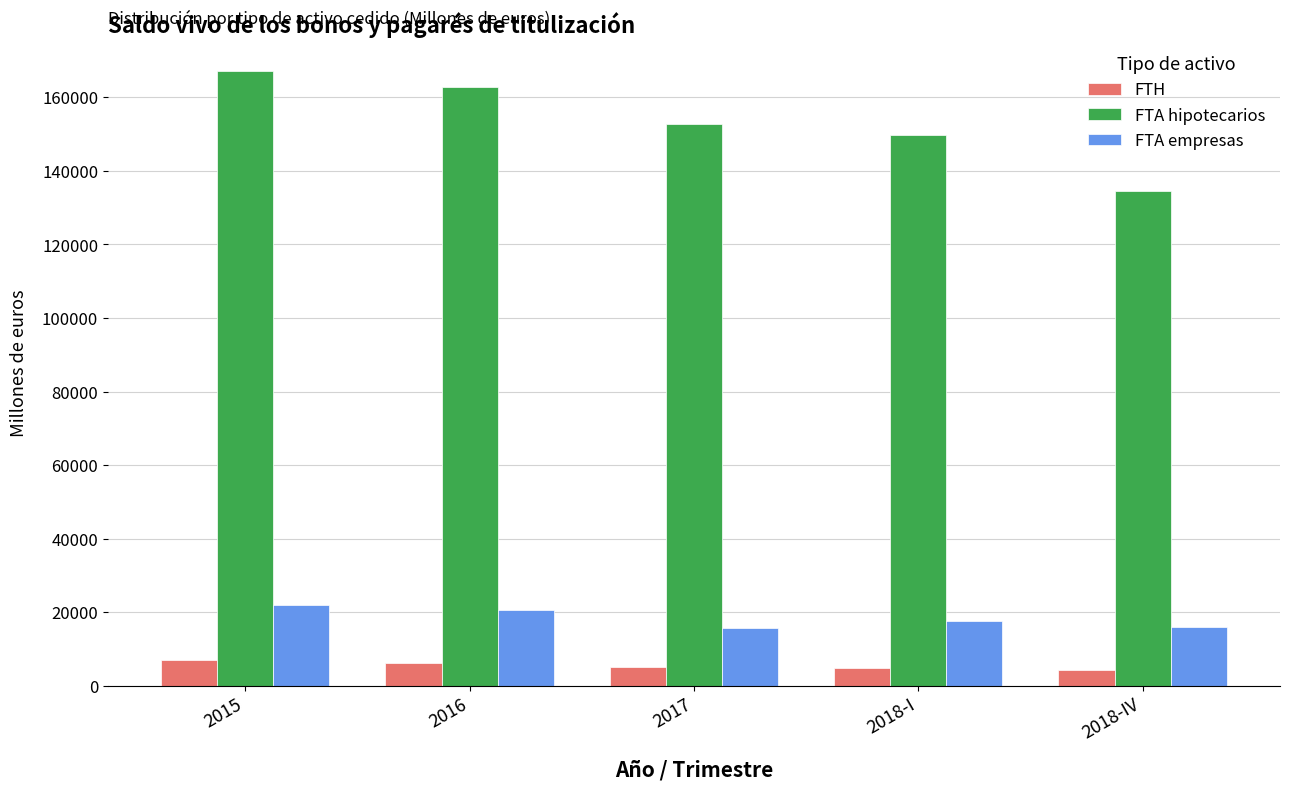

Count the number of data series in this chart.

3